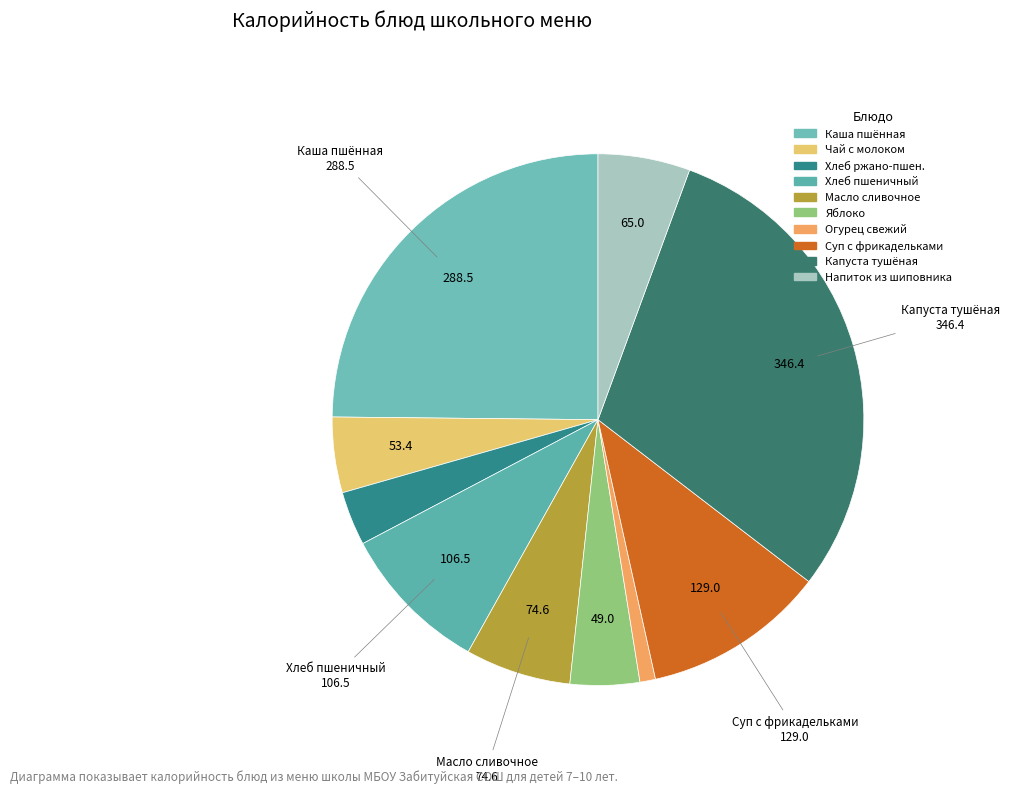

To the nearest percent, what is the difference between the largest and smallest slice percentages?

29%